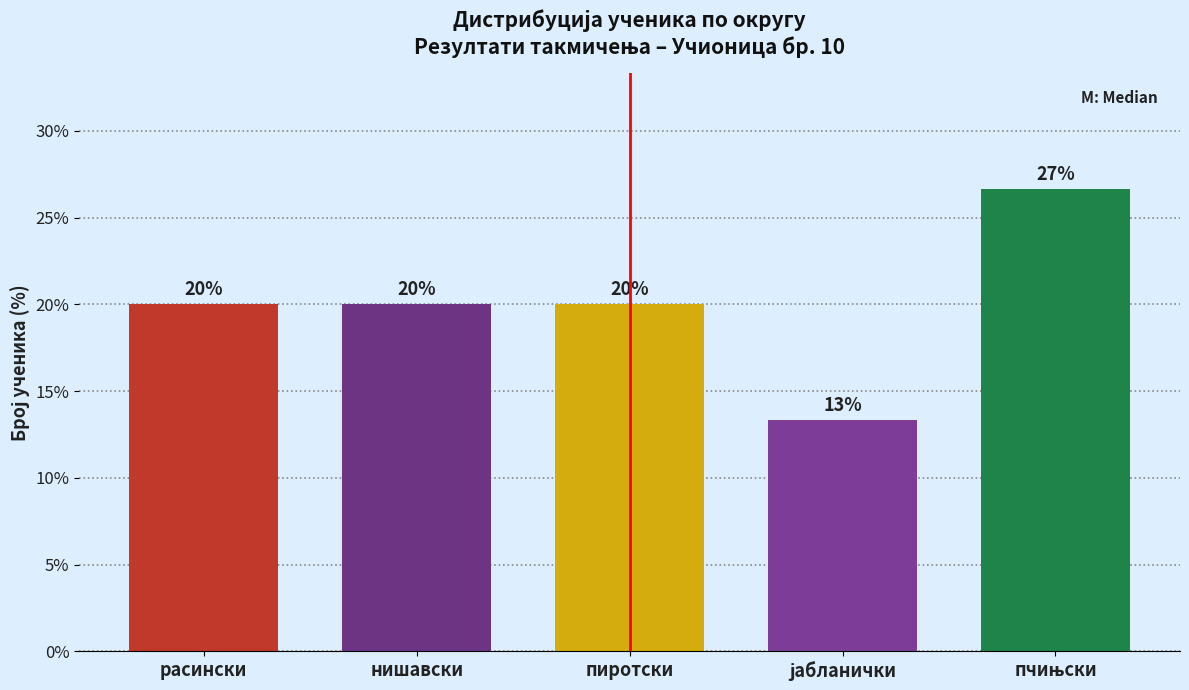

What is the value of the 5th bar from the left?

26.7